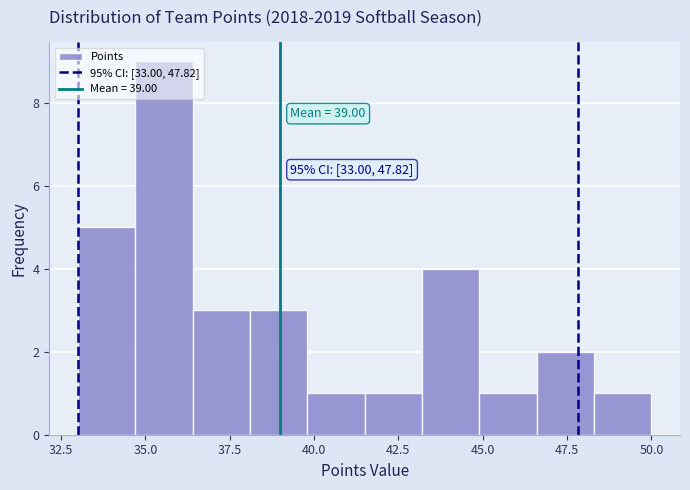

Read against the x-axis, roughly where is the centre of the tallest bar?

35.5